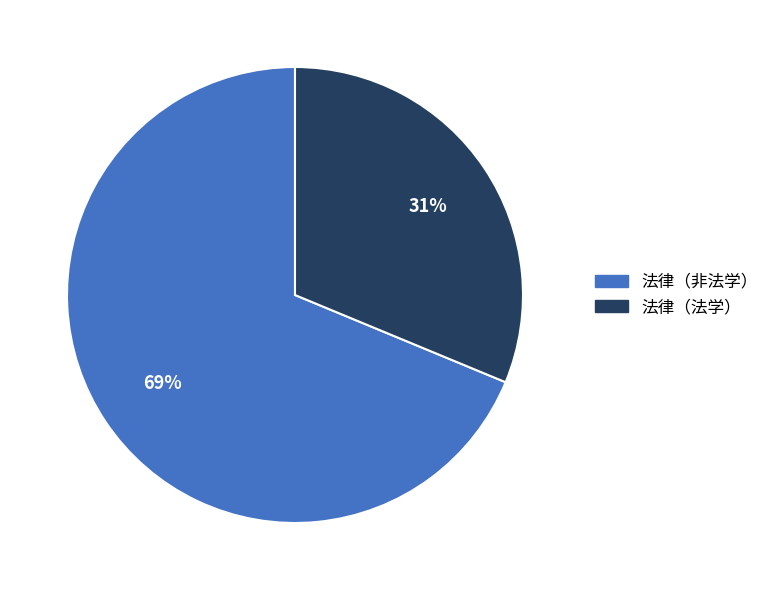

Does 法律（法学） account for over 50% of the chart?

No